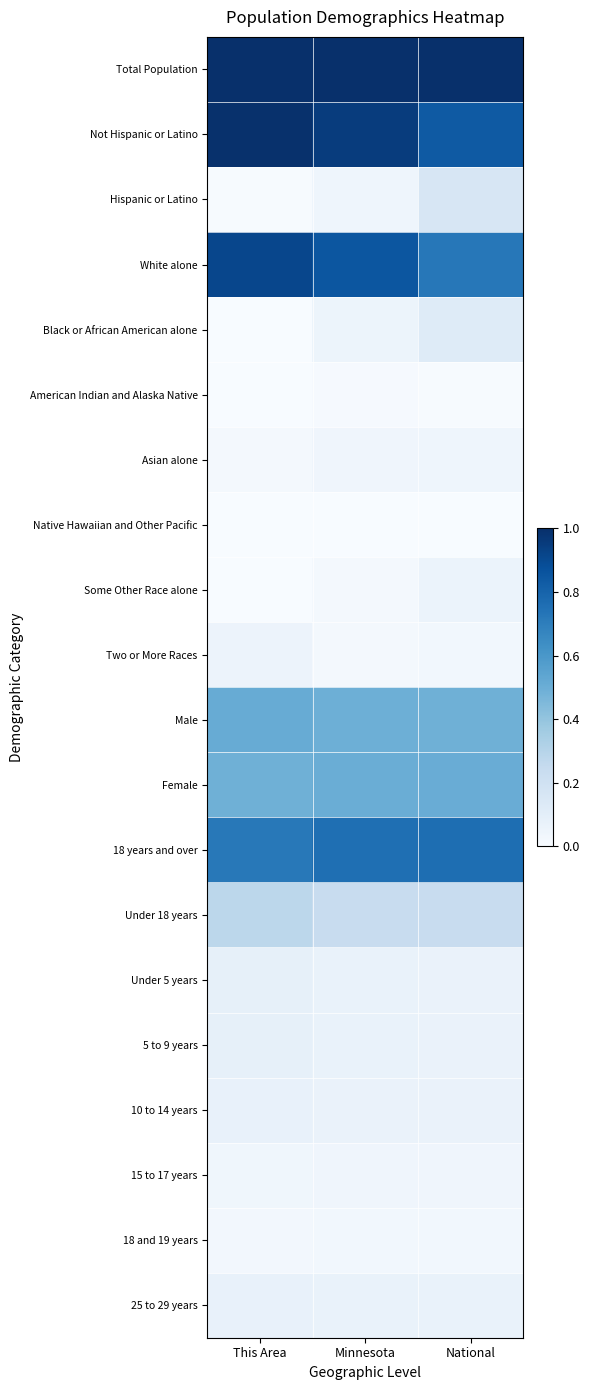

Reading left to right, extract all data points from this chart.

Total Population: This Area=1.0	Minnesota=1.0	National=1.0
Not Hispanic or Latino: This Area=1.0	Minnesota=1.0	National=0.8
Hispanic or Latino: This Area=0.0	Minnesota=0.0	National=0.2
White alone: This Area=0.9	Minnesota=0.9	National=0.7
Black or African American alone: This Area=0.0	Minnesota=0.1	National=0.1
American Indian and Alaska Native: This Area=0.0	Minnesota=0.0	National=0.0
Asian alone: This Area=0.0	Minnesota=0.0	National=0.0
Native Hawaiian and Other Pacific: This Area=0.0	Minnesota=0.0	National=0.0
Some Other Race alone: This Area=0.0	Minnesota=0.0	National=0.1
Two or More Races: This Area=0.1	Minnesota=0.0	National=0.0
Male: This Area=0.5	Minnesota=0.5	National=0.5
Female: This Area=0.5	Minnesota=0.5	National=0.5
18 years and over: This Area=0.7	Minnesota=0.8	National=0.8
Under 18 years: This Area=0.3	Minnesota=0.2	National=0.2
Under 5 years: This Area=0.1	Minnesota=0.1	National=0.1
5 to 9 years: This Area=0.1	Minnesota=0.1	National=0.1
10 to 14 years: This Area=0.1	Minnesota=0.1	National=0.1
15 to 17 years: This Area=0.0	Minnesota=0.0	National=0.0
18 and 19 years: This Area=0.0	Minnesota=0.0	National=0.0
25 to 29 years: This Area=0.1	Minnesota=0.1	National=0.1